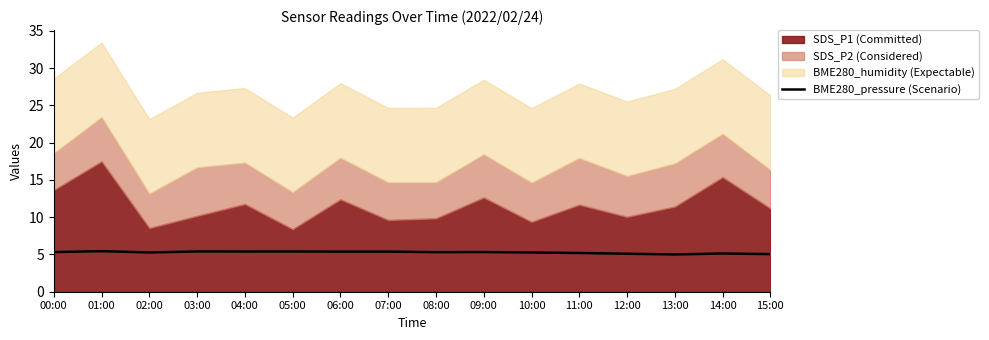

True or false: BME280_pressure (Scenario) has a value of 5.2 at 11:00.

True